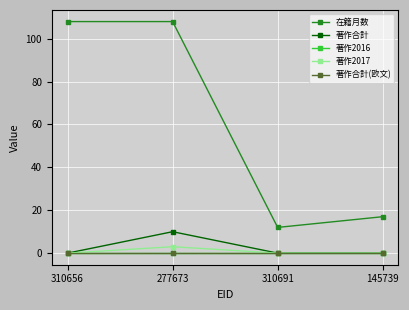

At which label is 著作2017 closest to 1?

310656